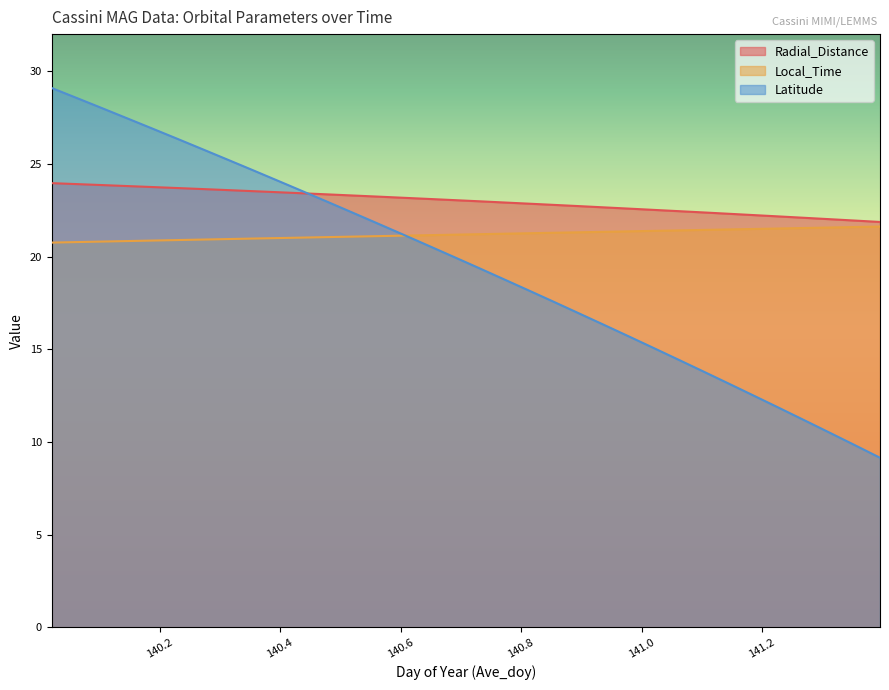

At which category does the chart reach its peak across all series?

140.0208